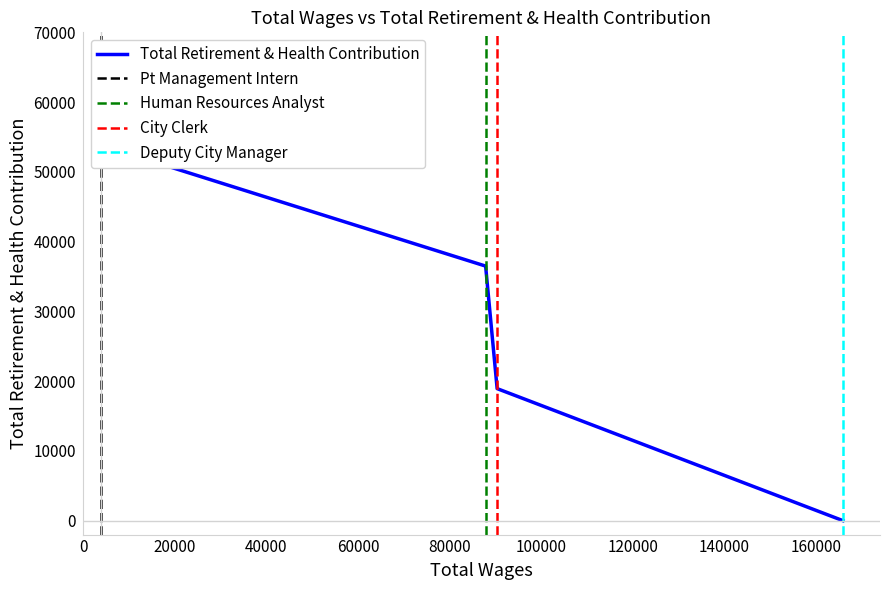

Count the number of values greater than 36490.

1